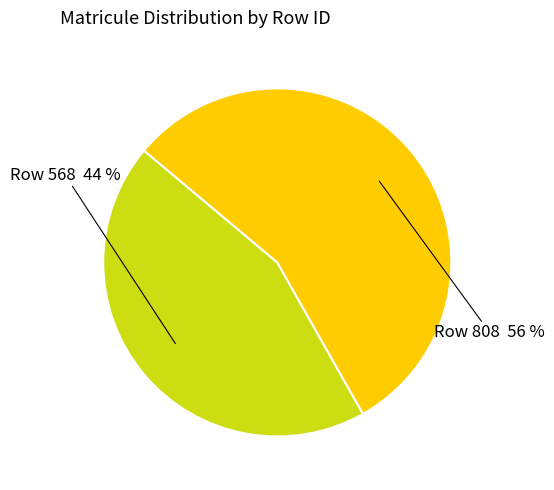

Rank the categories by value from highest to lowest.

Row 808 56 %, Row 568 44 %